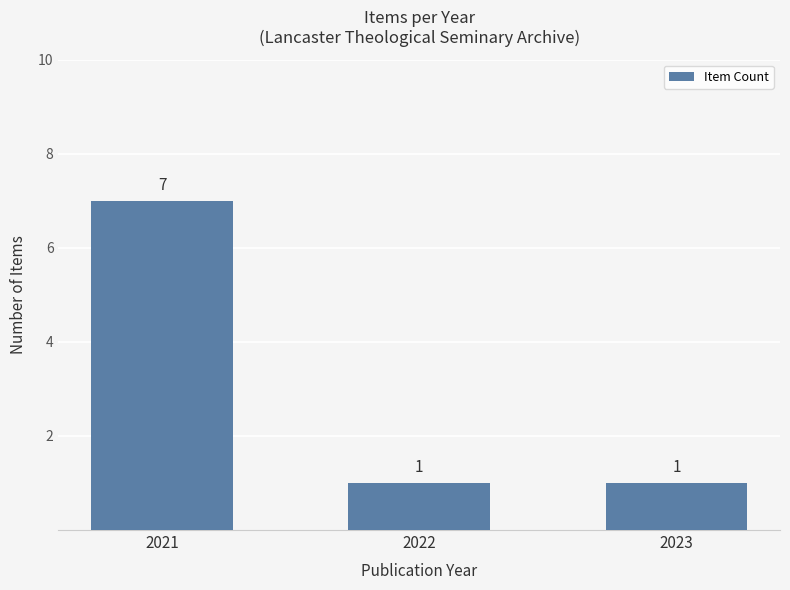

The value at 2022 is 1. True or false?

True